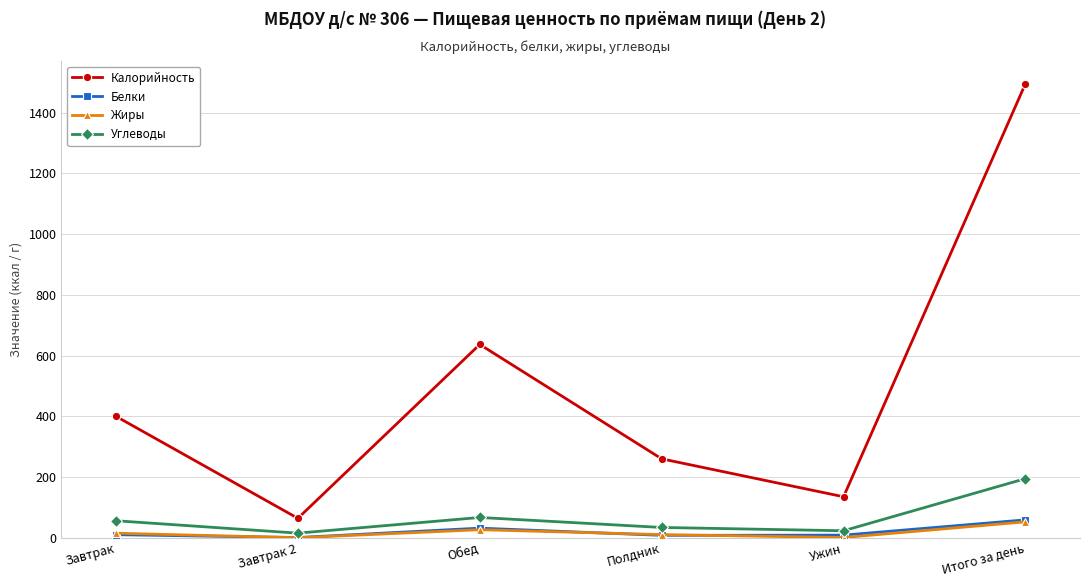

Between Завтрак 2 and Итого за день, which series saw the biggest shift?

Калорийность